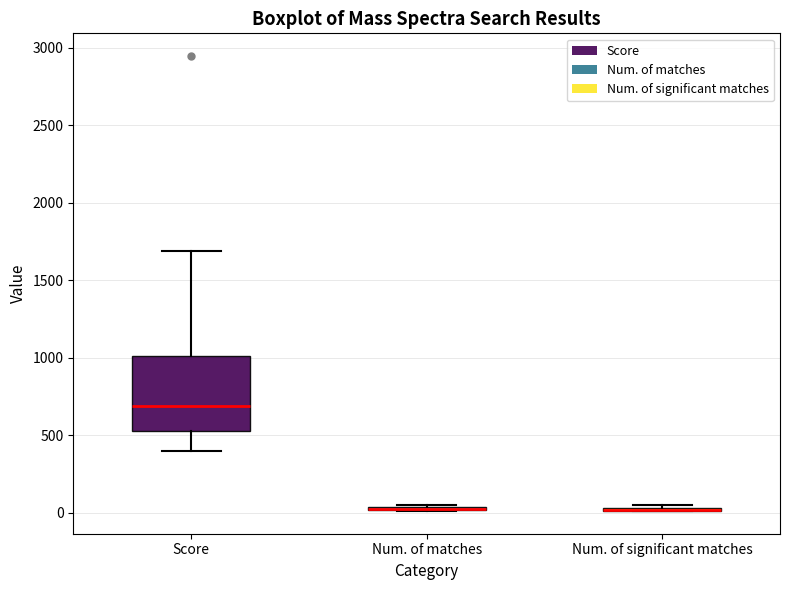

Which box is the tallest, from its lower edge to its upper edge?

Score